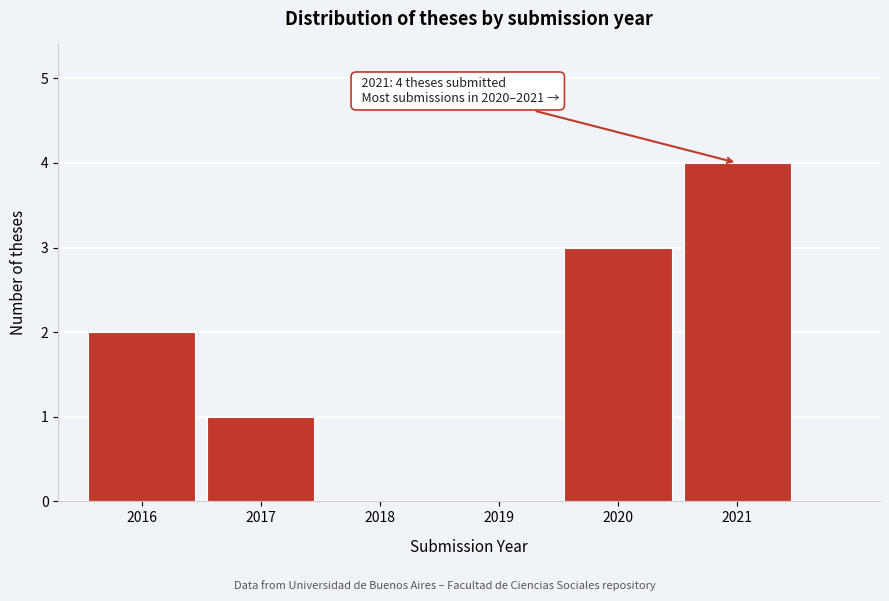

Reading right to left, transcribe all the data shown in this chart.

2021=4	2020=3	2019=0	2018=0	2017=1	2016=2